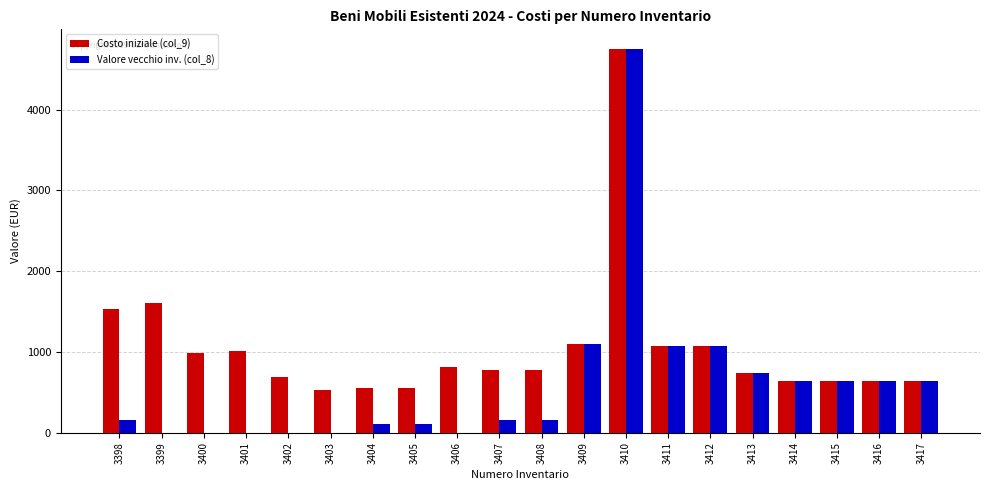

The value of Costo iniziale (col_9) at 3399 is 1611.6. True or false?

True